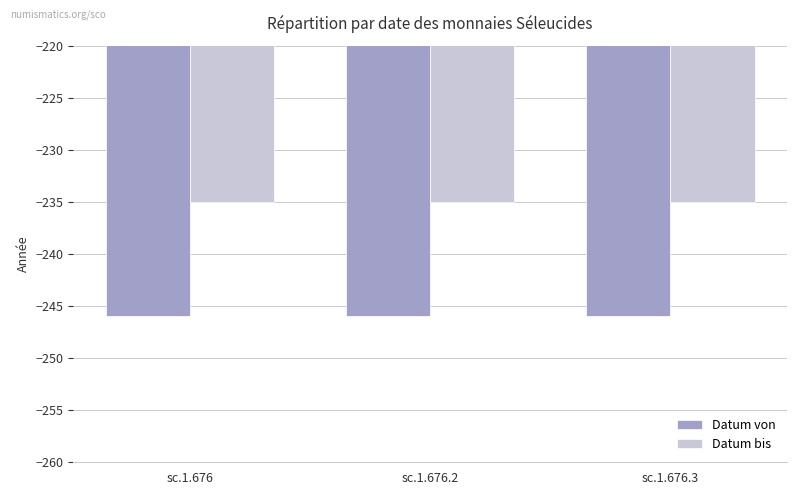

What is the minimum value shown in the chart?

-246